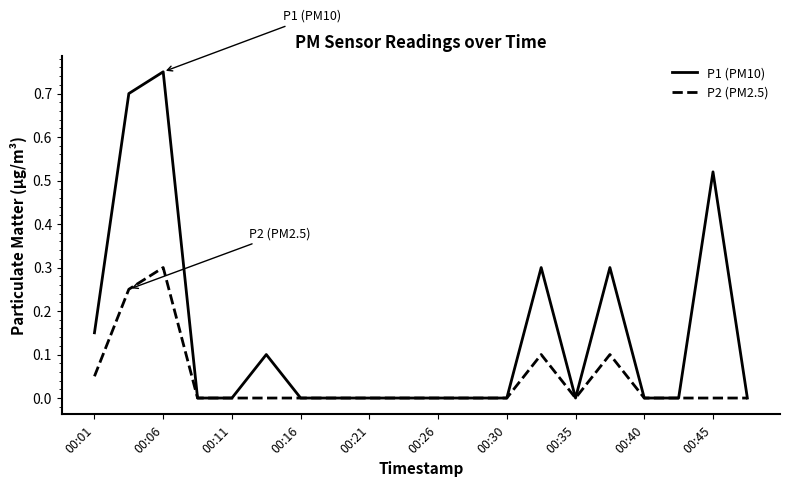

Rank the series by their maximum value, from lowest to highest.

P2 (PM2.5), P1 (PM10)